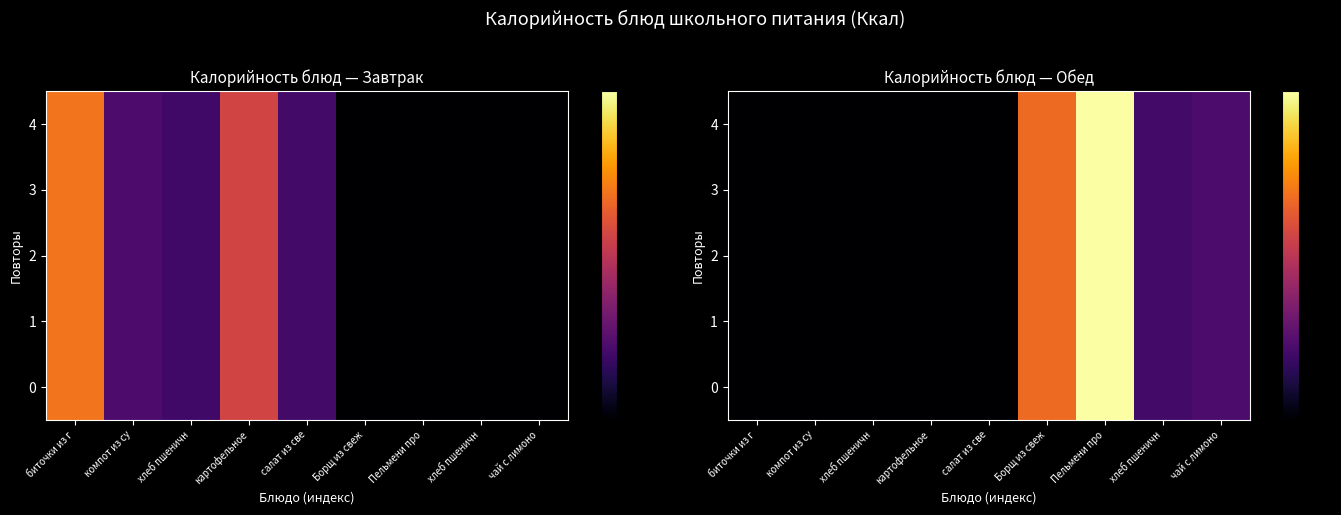

What is the difference between the maximum and minimum values in the 4 series?

336